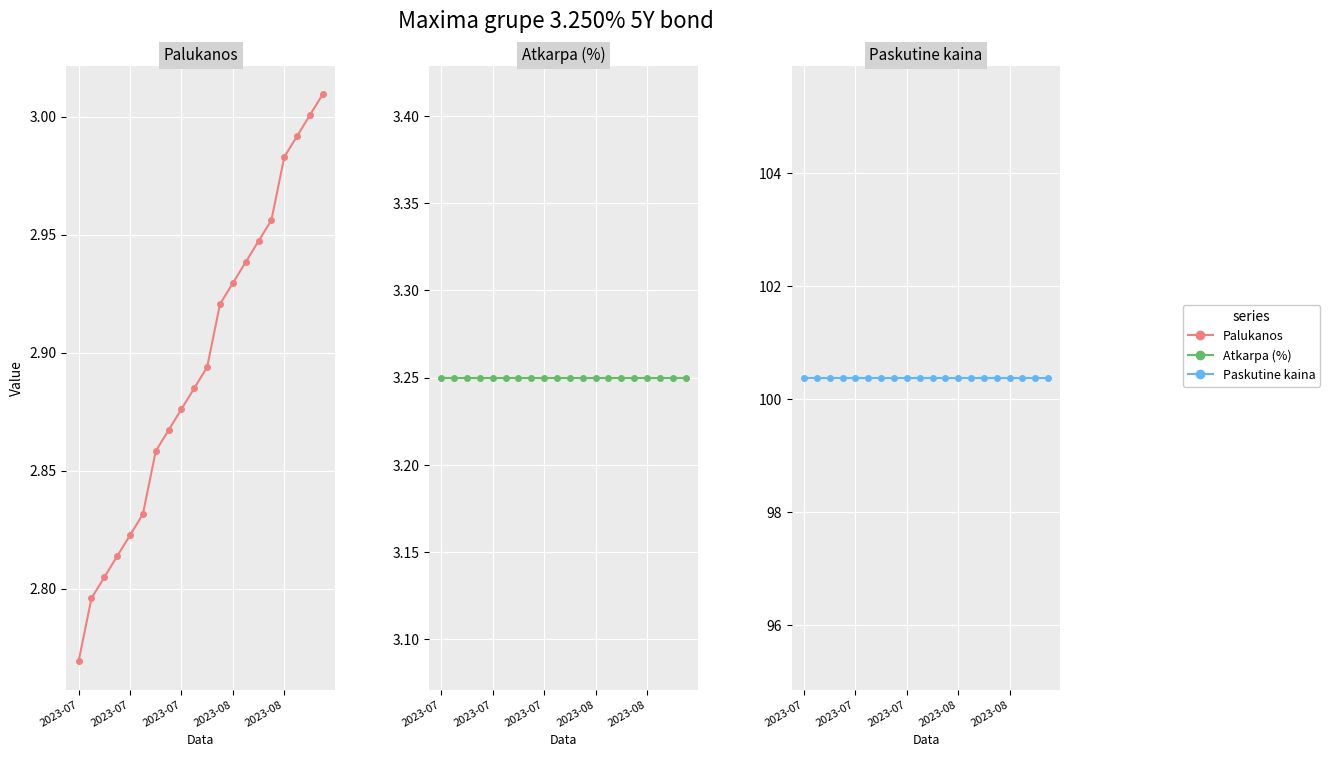

What is the value of the Paskutine kaina point at the 7th from the left?

100.4